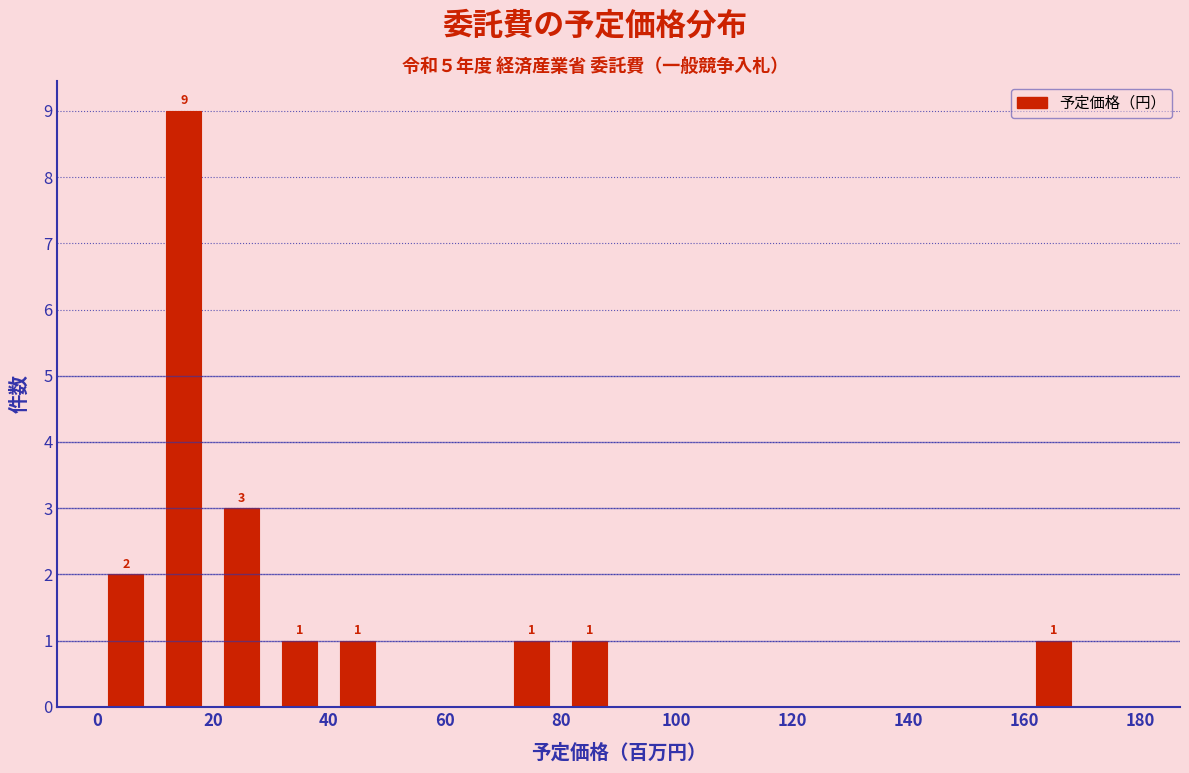

Over which range of the x-axis is the bar tallest?

10 to 20